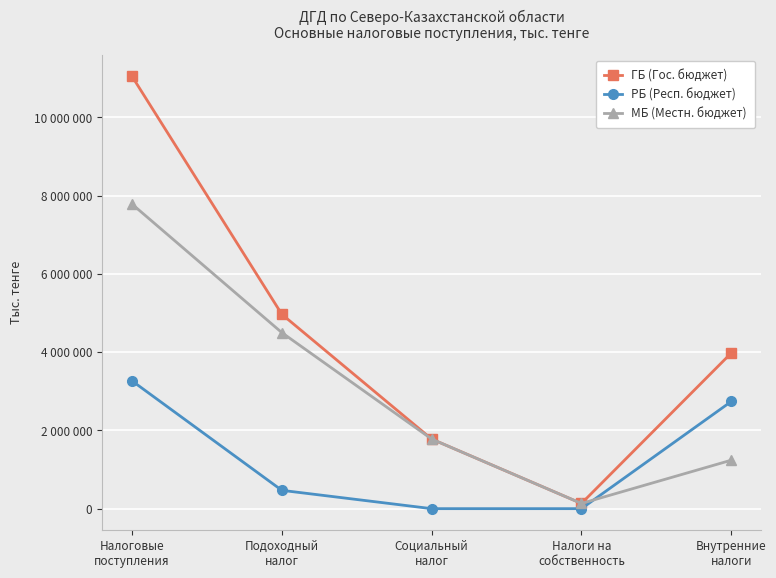

What are all the series names shown in the legend?

ГБ (Гос. бюджет), РБ (Респ. бюджет), МБ (Местн. бюджет)